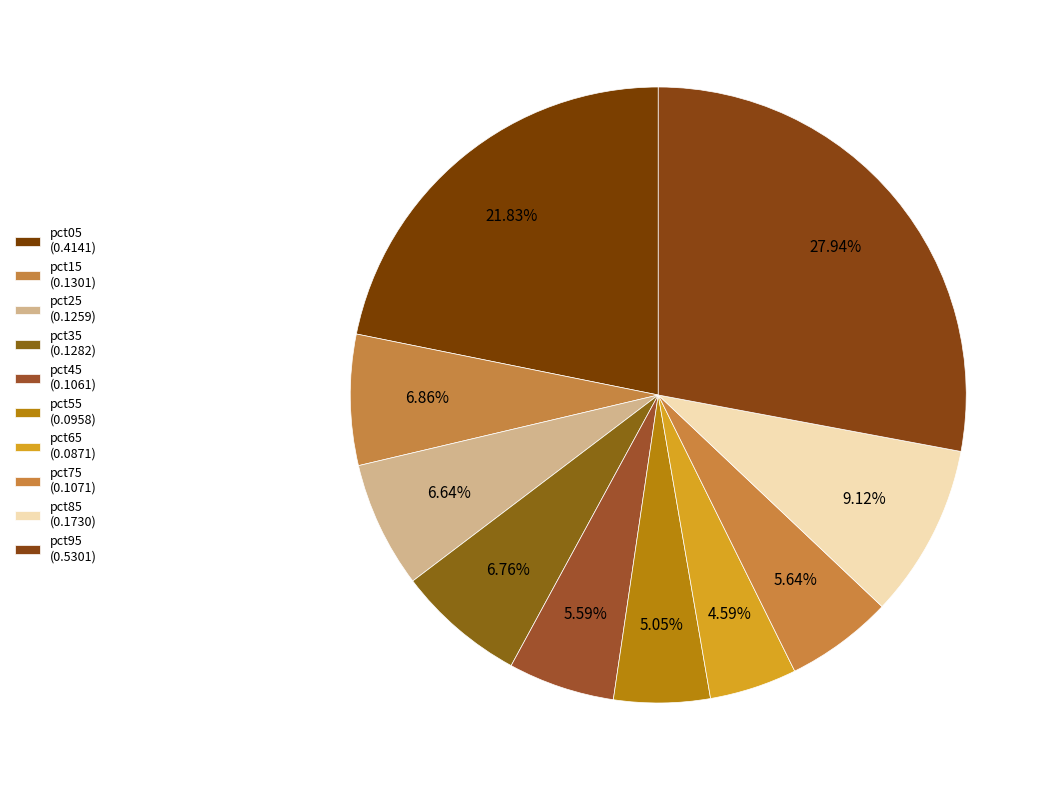

To the nearest percent, what is the difference between the largest and smallest slice percentages?

23%